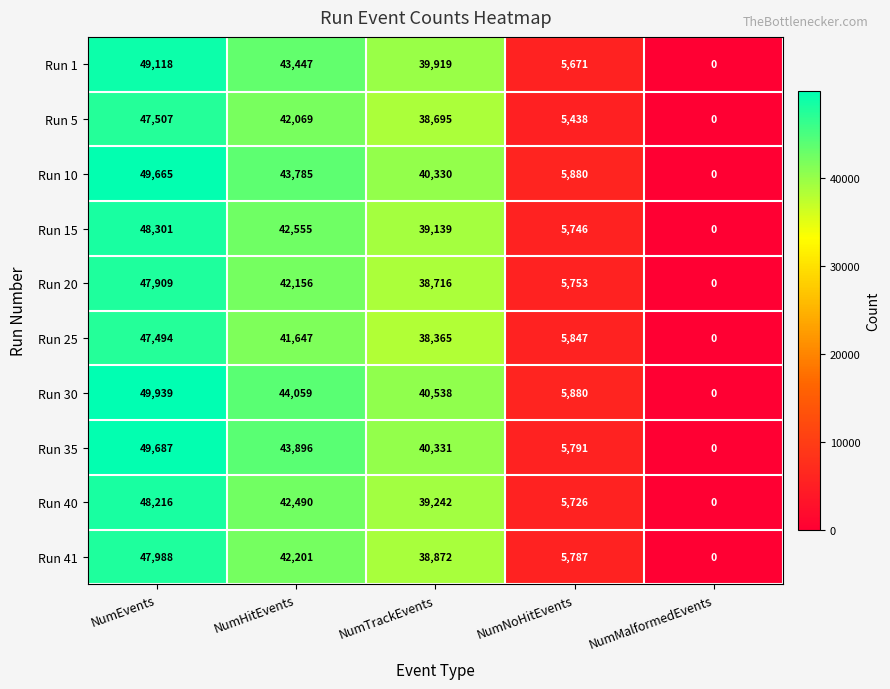

The value of Run 40 at NumNoHitEvents is 5726. True or false?

True